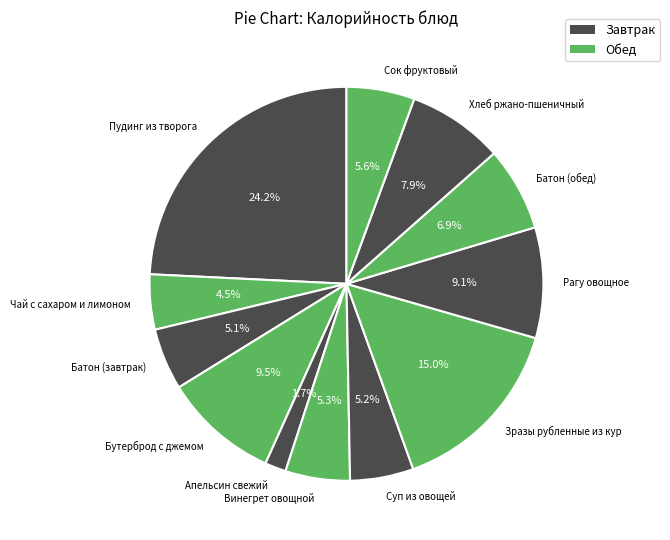

Is Батон (обед) the majority of the pie?

No